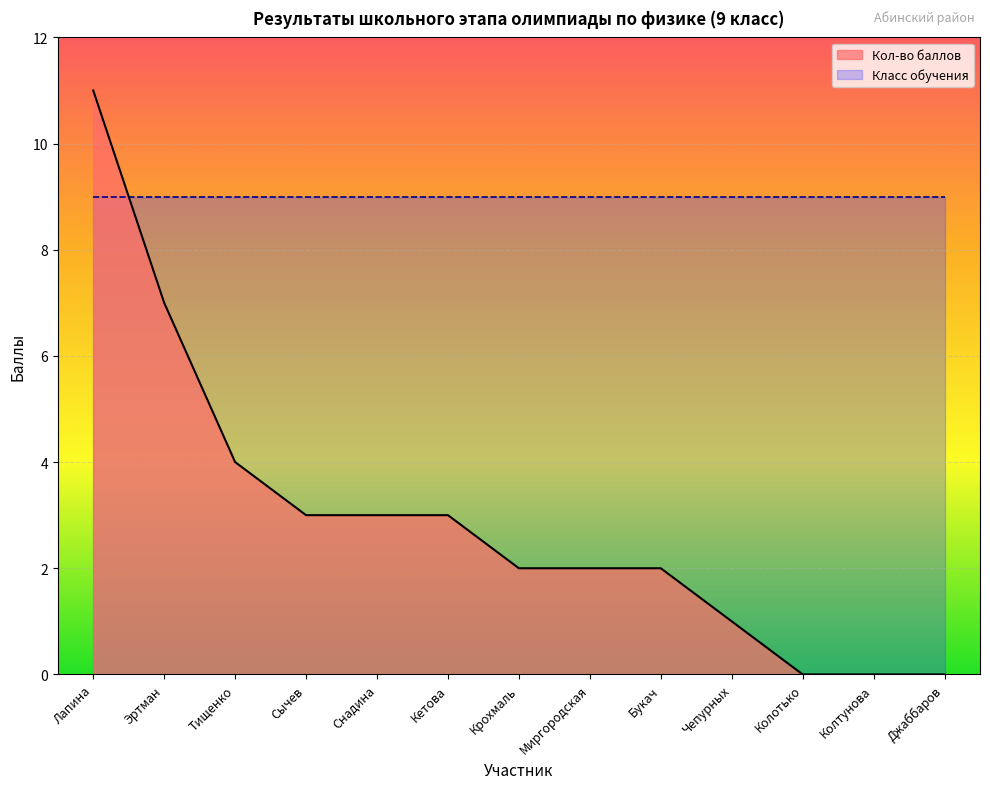

The value at Колотько is 0. True or false?

True